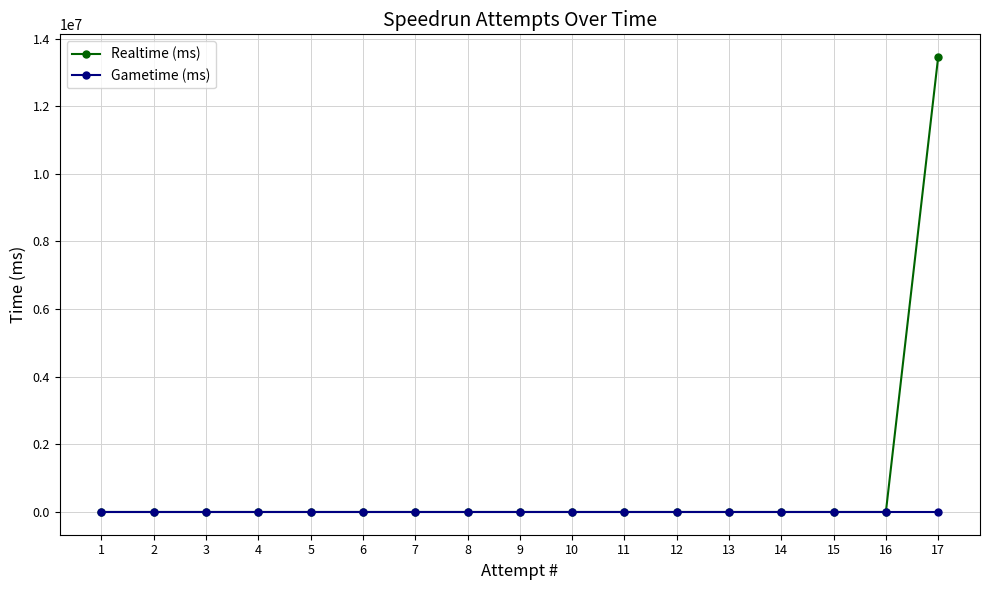

List the series in order of their peak value, highest first.

Realtime (ms), Gametime (ms)